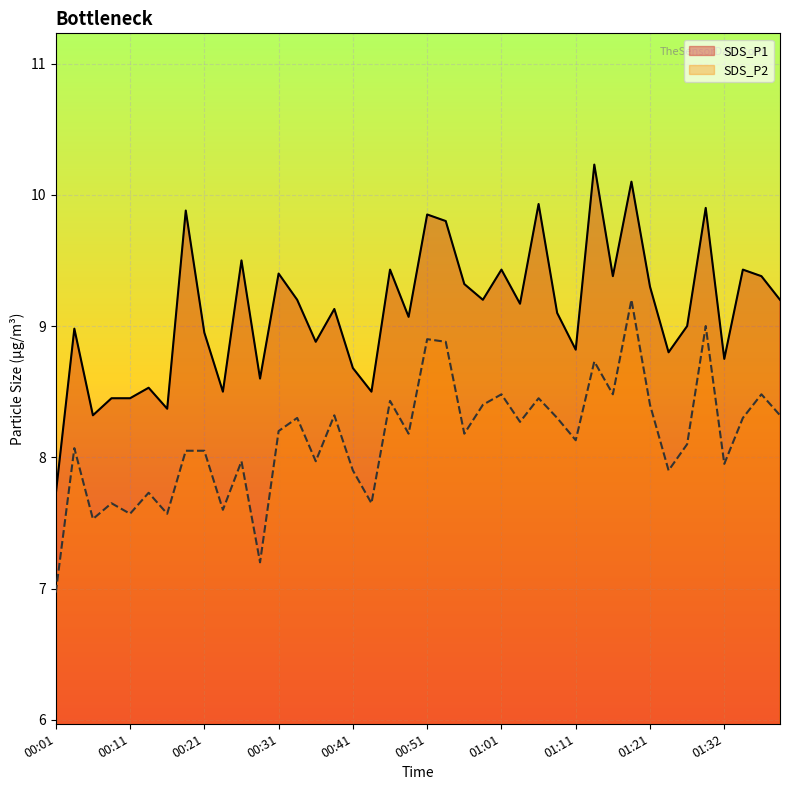

At which label does SDS_P1 first exceed 9?

00:19